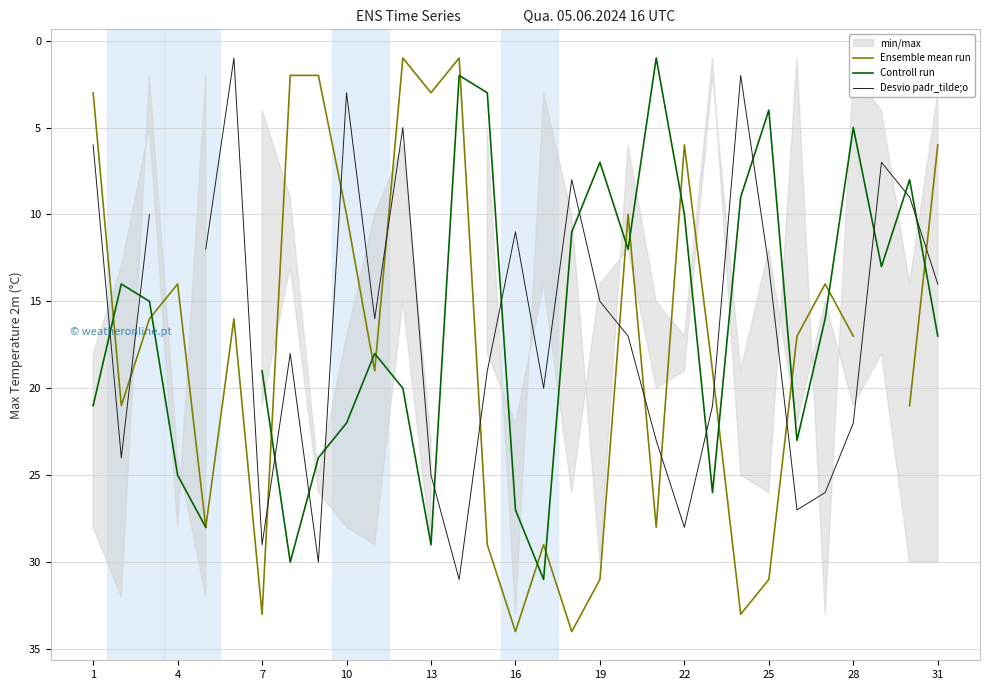

How many data points does each series have?

31